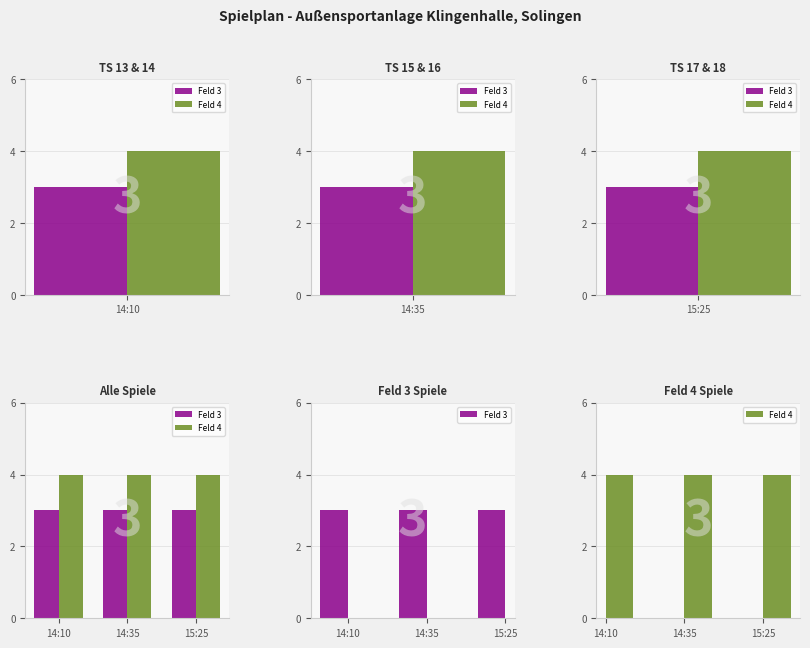

What is the difference between the highest and lowest values at 14:10?

1